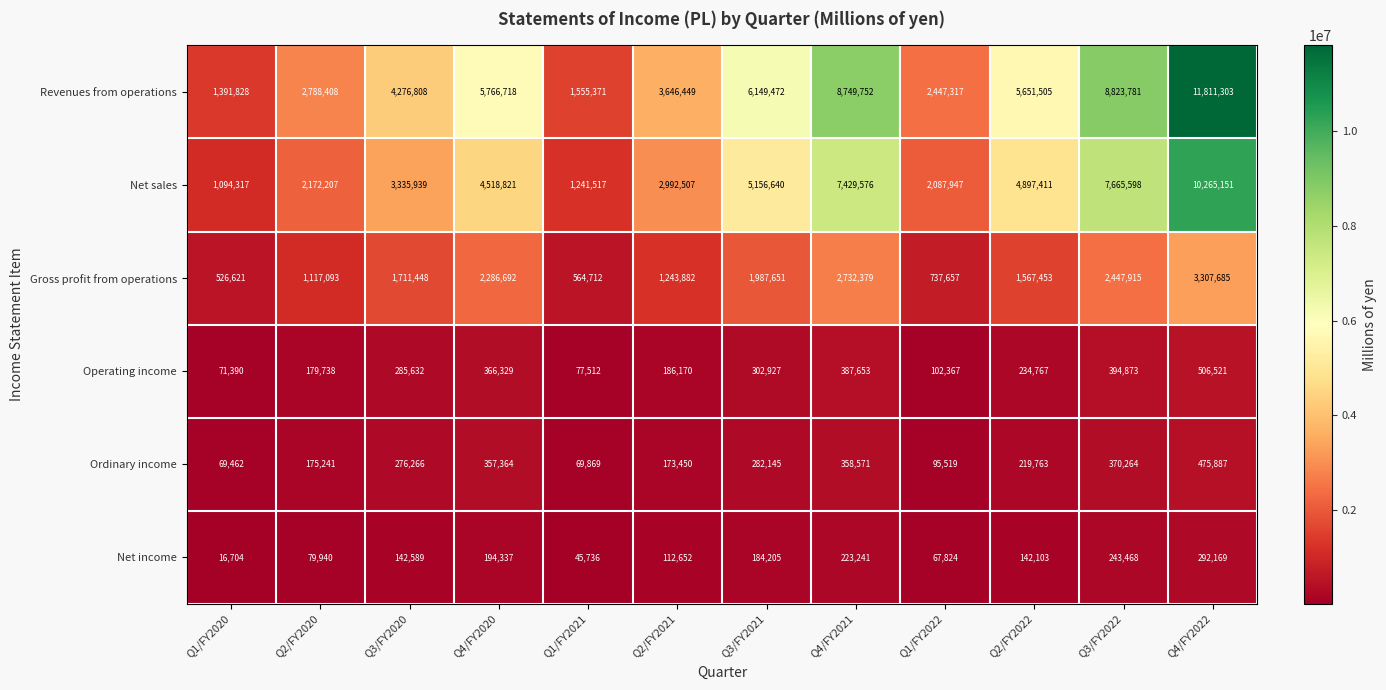

Which series changed the most between Q1/FY2021 and Q2/FY2021?

Revenues from operations